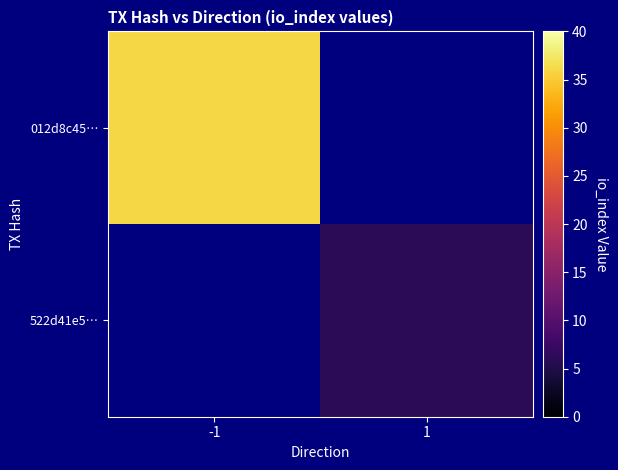

Where is 012d8c45… nearest to the value 36?

-1